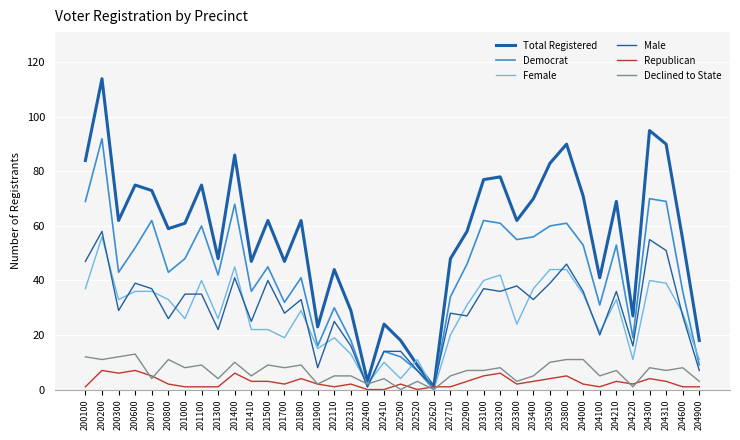

True or false: Declined to State has more than 0 points higher than both neighbors.

True